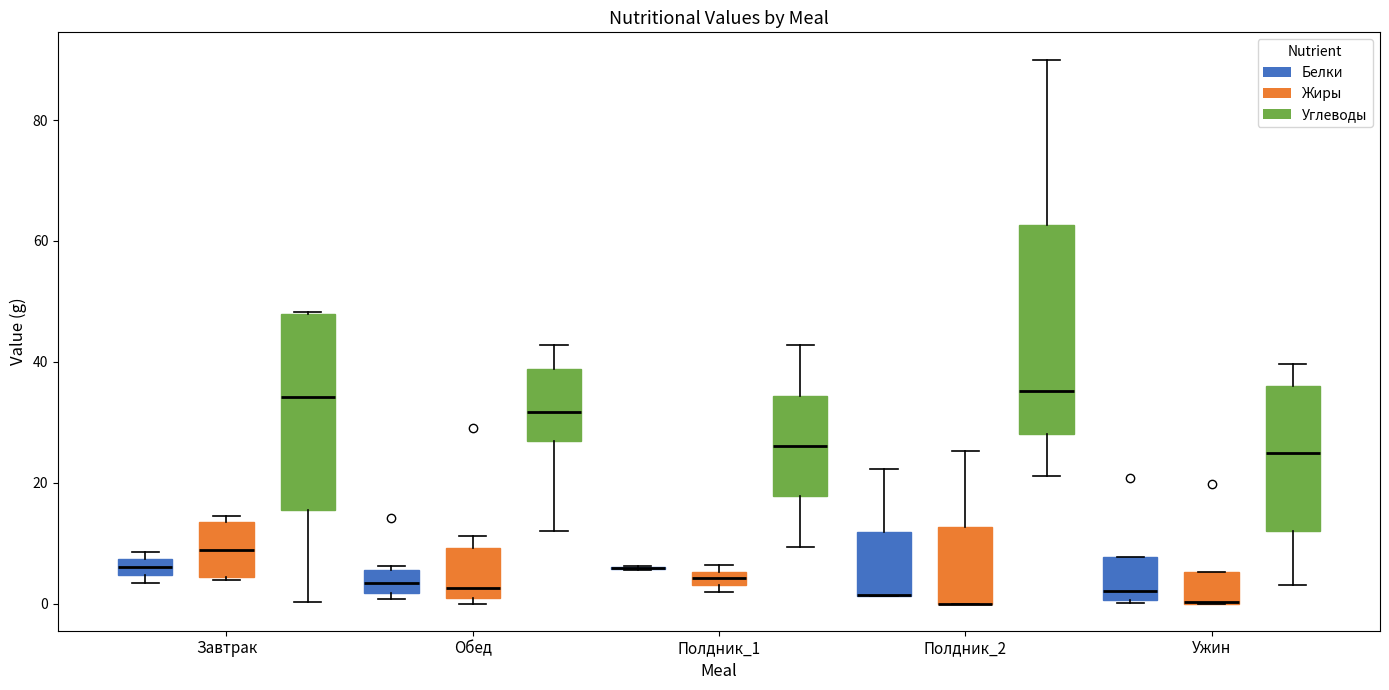

Where is the upper edge of the box for Ужин (Белки) on the y-axis? The values are not printed on the chart, so give them approximately, as read against the axis.

8